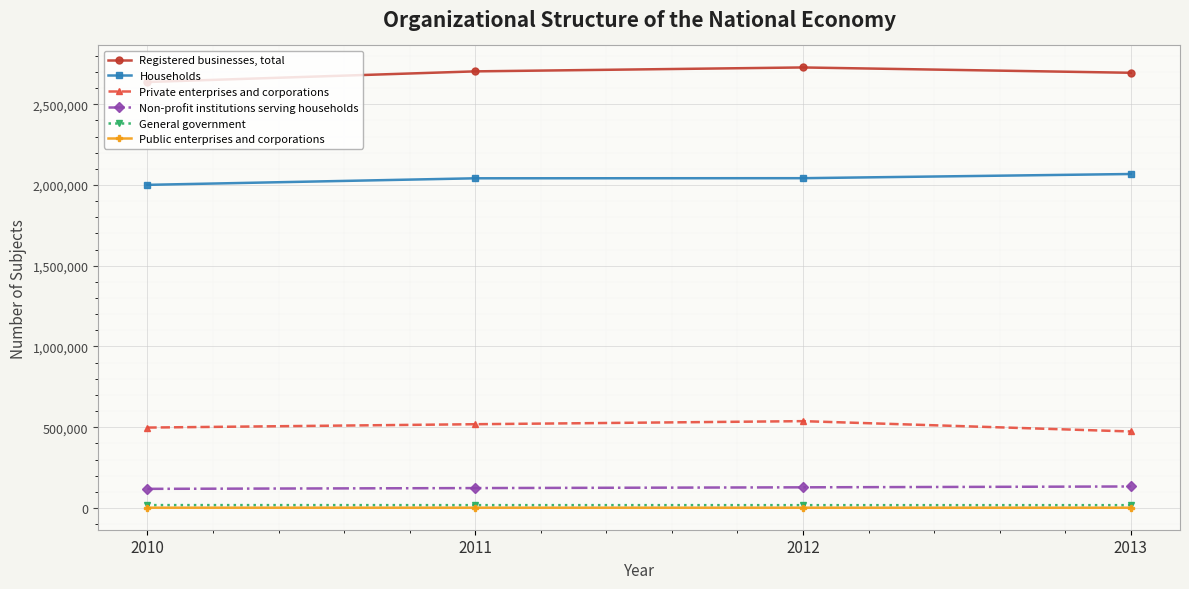

Is this an area chart (filled region under the line)?

No